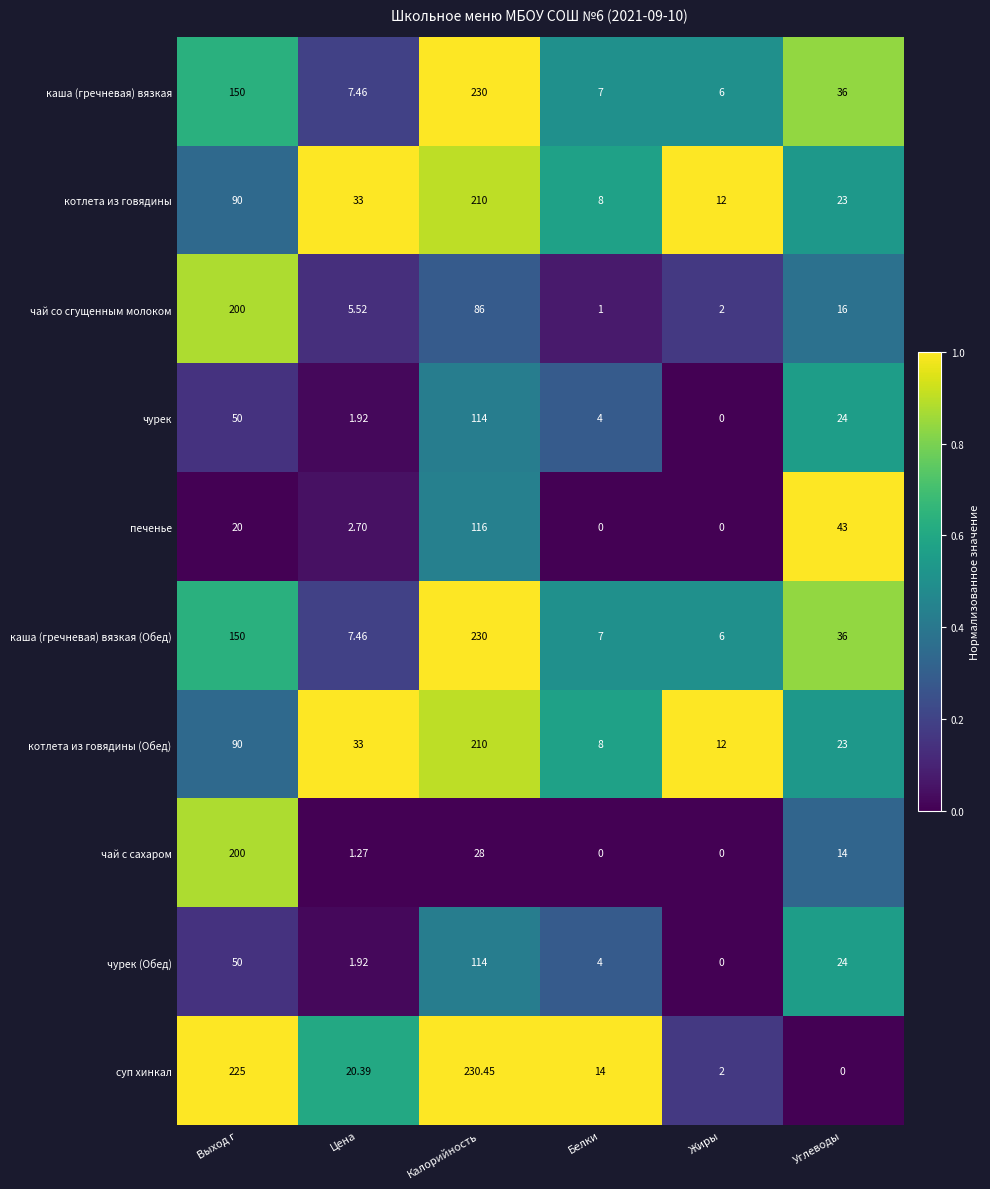

At which category is the sum across all series the highest?

Калорийность